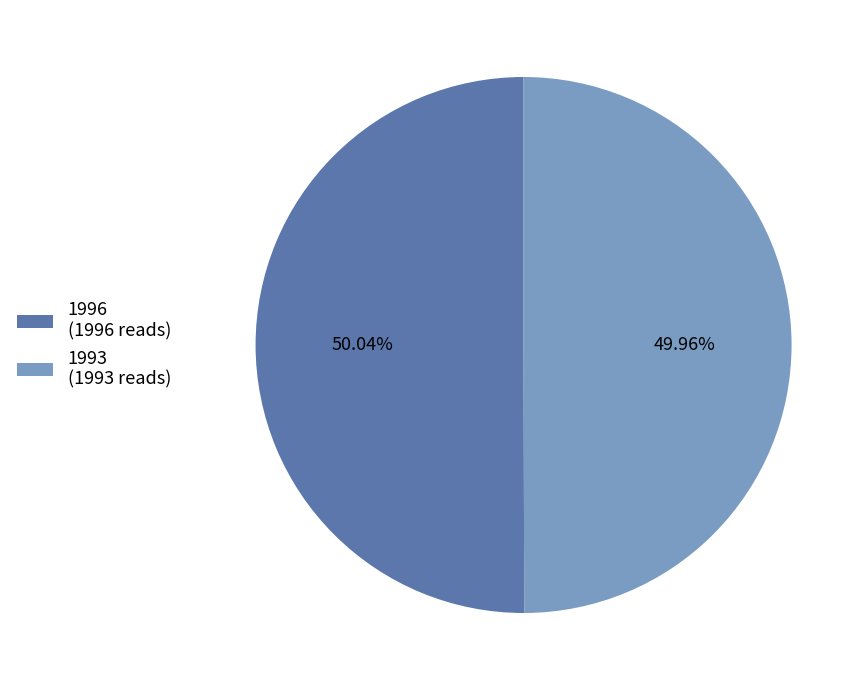

The 1993 slice represents 50% of the pie. True or false?

True